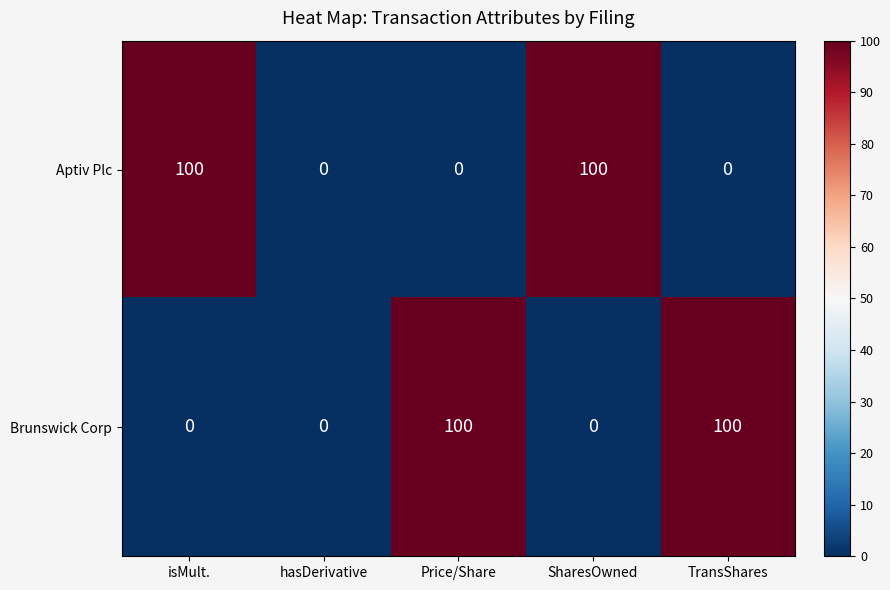

The value of Aptiv Plc at Price/Share is -53. True or false?

False